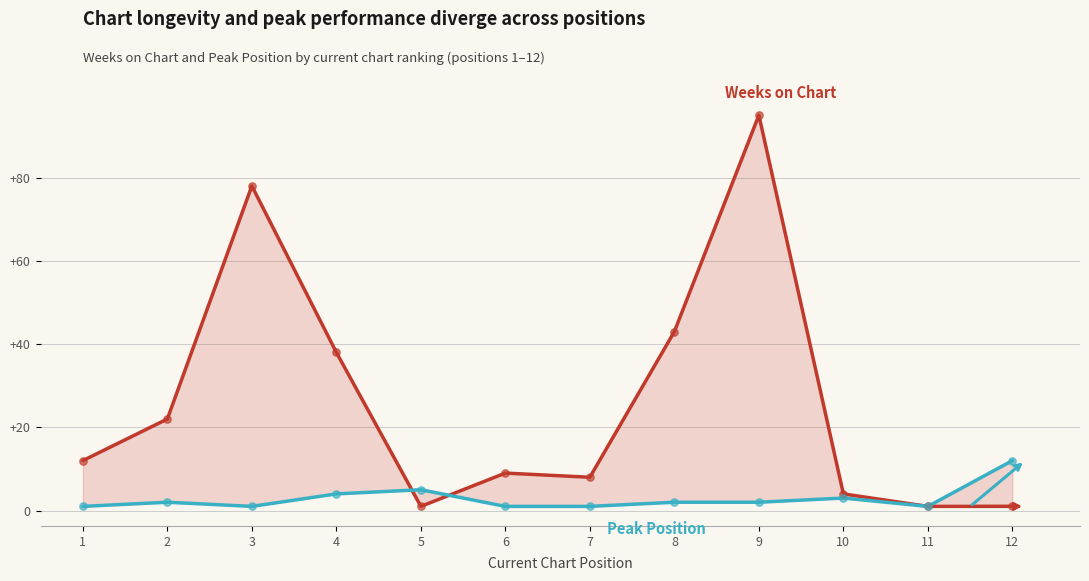

Is the value of Weeks on Chart at 1 greater than the value of Peak Position at 7?

Yes